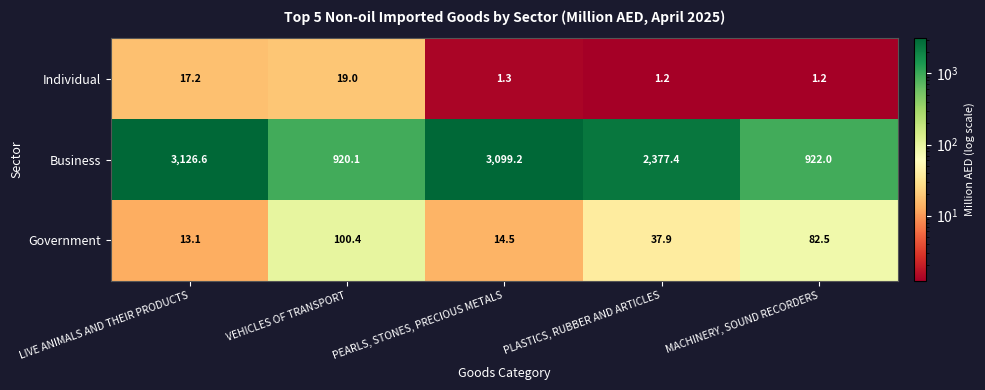

Rank the series by their maximum value, from highest to lowest.

Business, Government, Individual